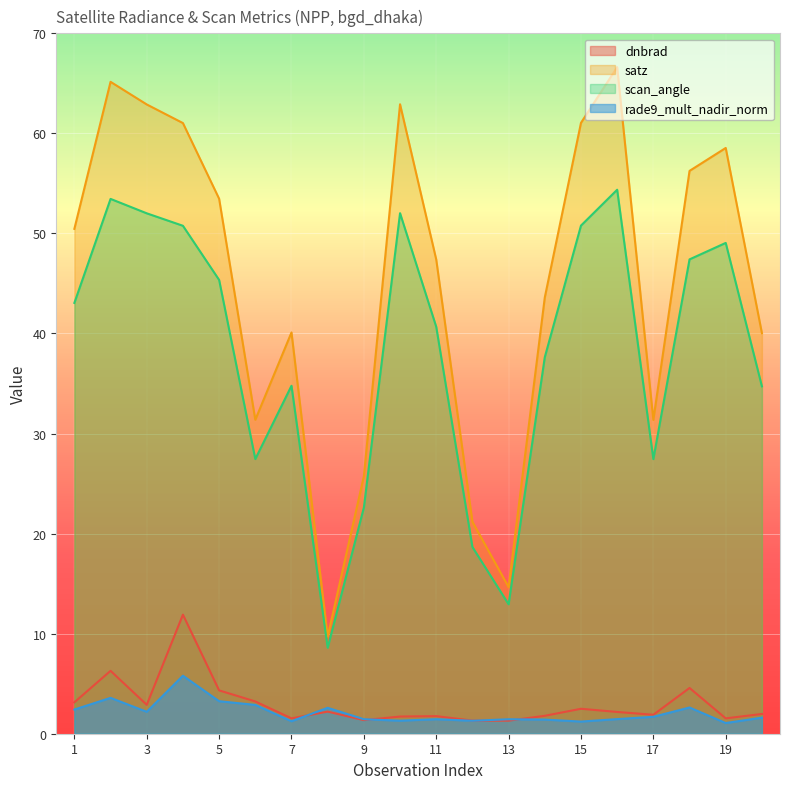

The value of scan_angle at 10 is 88.7. True or false?

False